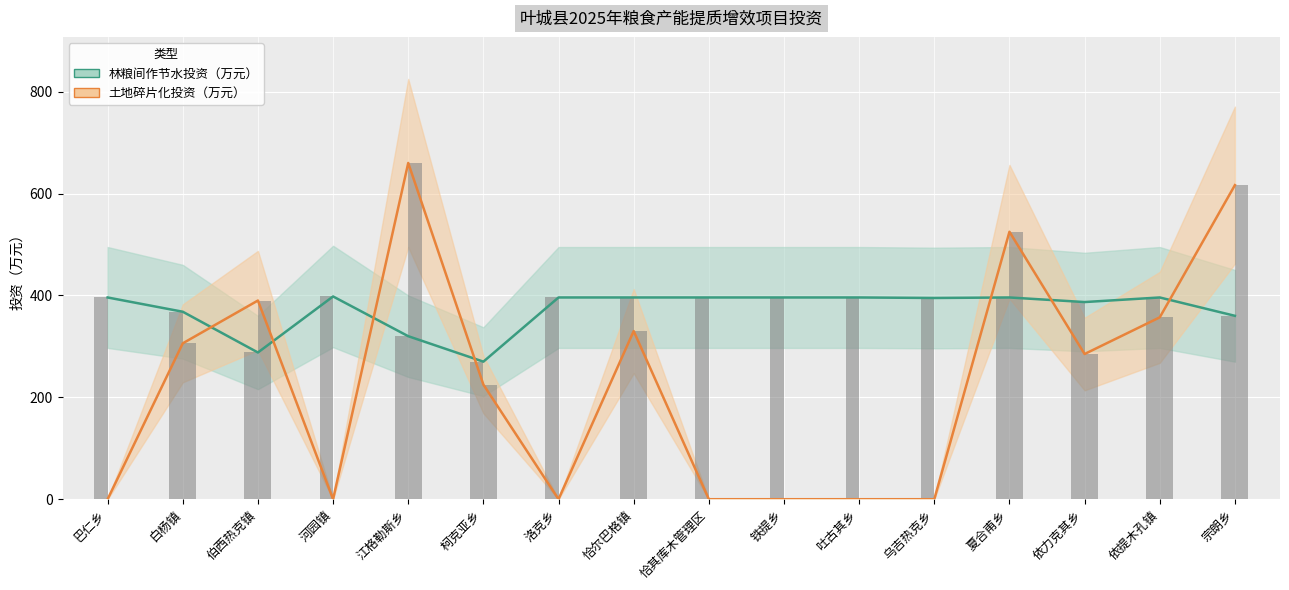

What is the highest value of the 土地碎片化投资（万元） series?

660.0